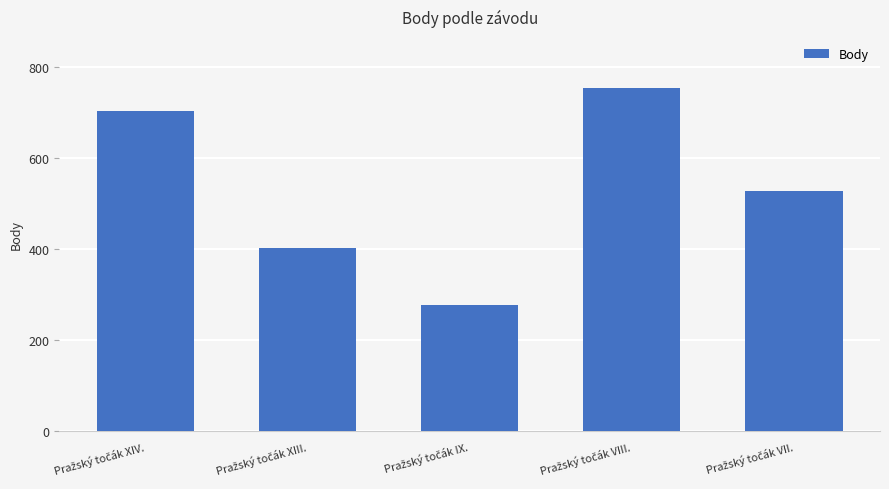

What is the value of the 4th bar from the left?

754